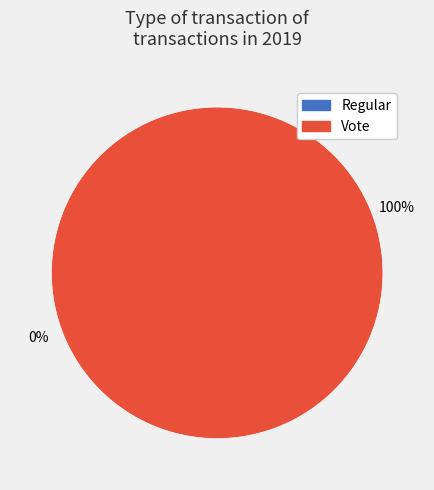

How many slices are in this pie chart?

2